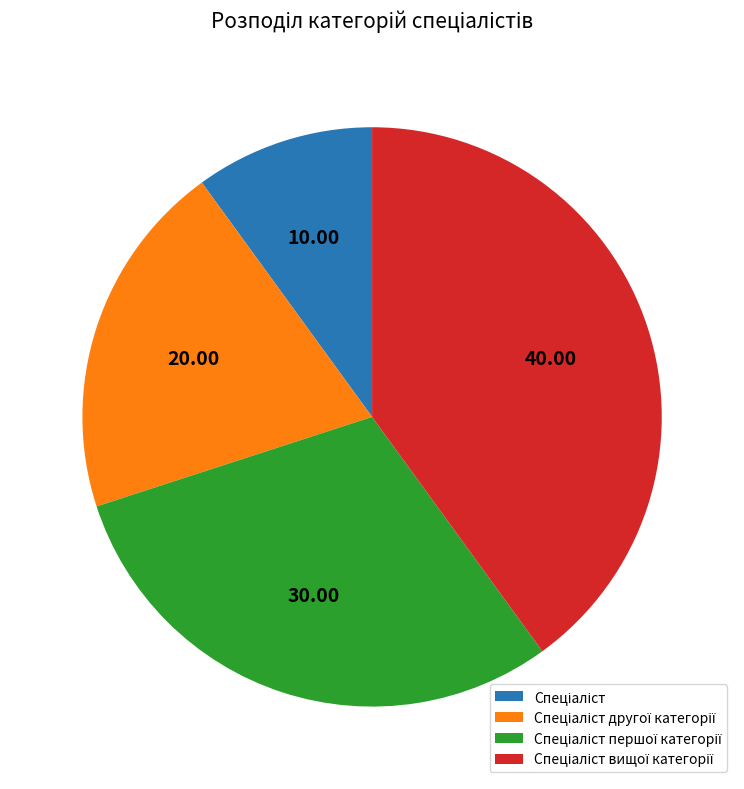

Is there any slice that represents more than half of the pie?

No